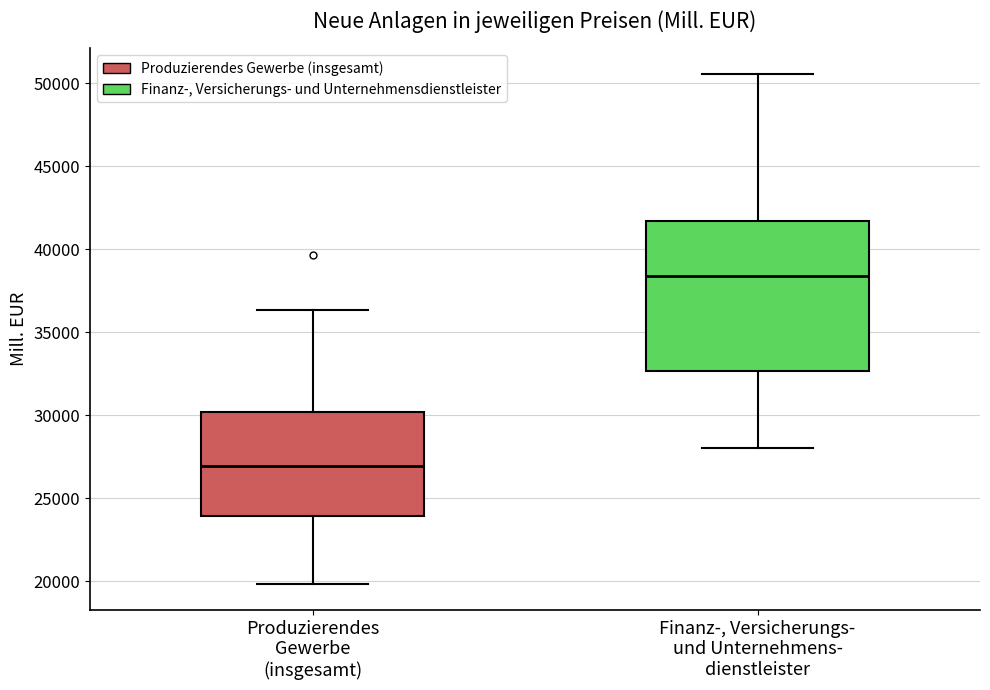

Where is the upper edge of the box for Produzierendes Gewerbe (insgesamt) on the y-axis? The values are not printed on the chart, so give them approximately, as read against the axis.

30000